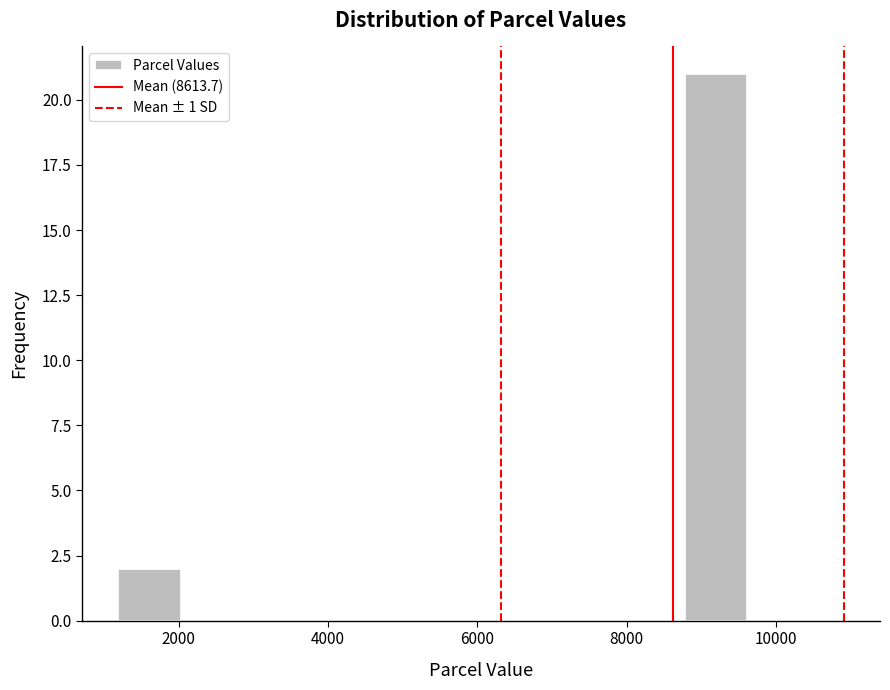

Reading left to right, transcribe this chart: for each bar, give the range it covers on the x-axis and its height. Neither the bar edges nor the heights are printed on the chart, so give them approximately, as read against the axes.

1200 to 2000: 2
2000 to 2800: 0
2800 to 3800: 0
3800 to 4600: 0
4600 to 5400: 0
5400 to 6200: 0
6200 to 7000: 0
7000 to 8000: 0
8000 to 8800: 0
8800 to 9600: 21